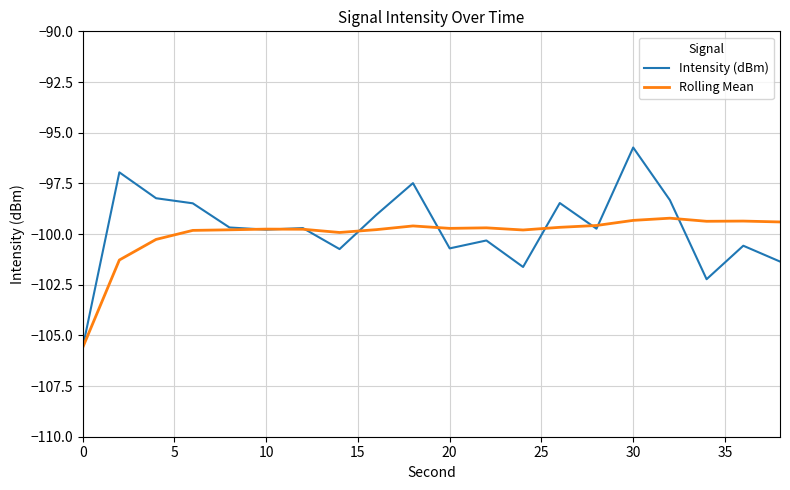

What is the highest value of the Intensity (dBm) series?

-95.7